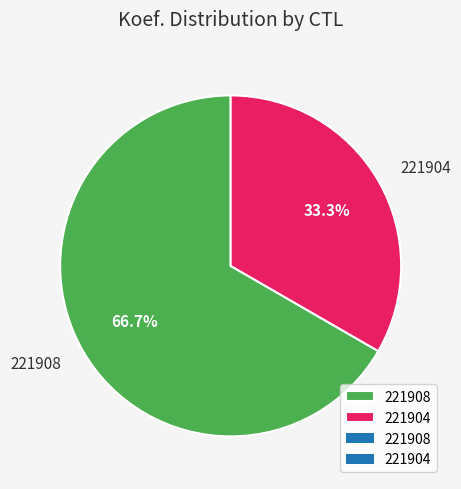

Rank the categories by value from lowest to highest.

221904, 221908